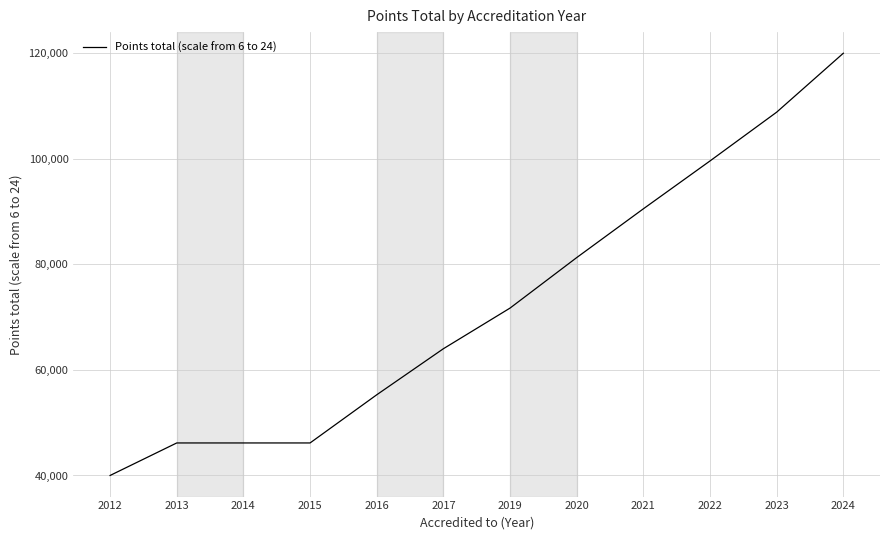

What is the minimum value shown in the chart?

40000.0